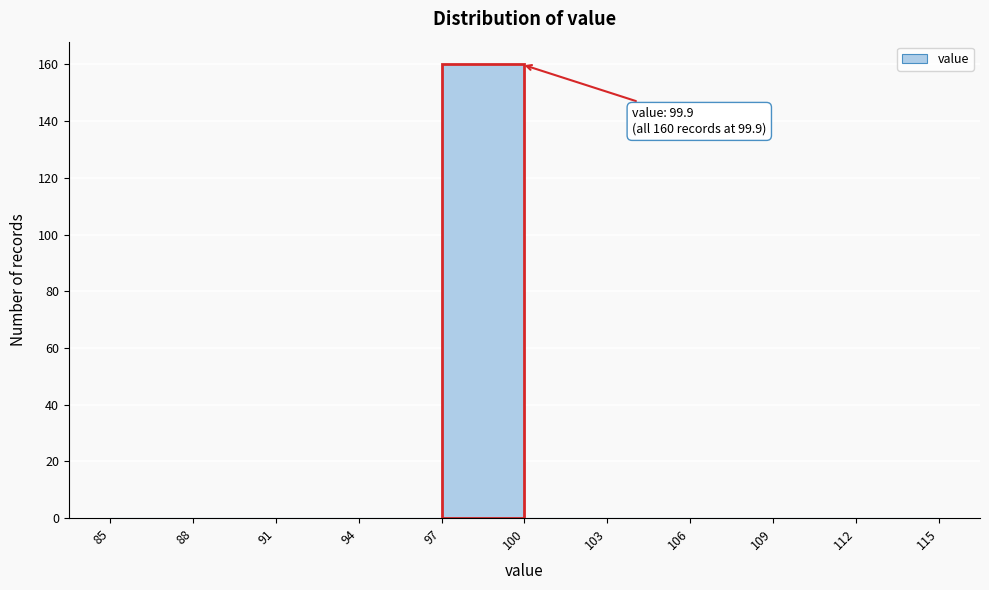

Over which range of the x-axis is the bar tallest?

97 to 100